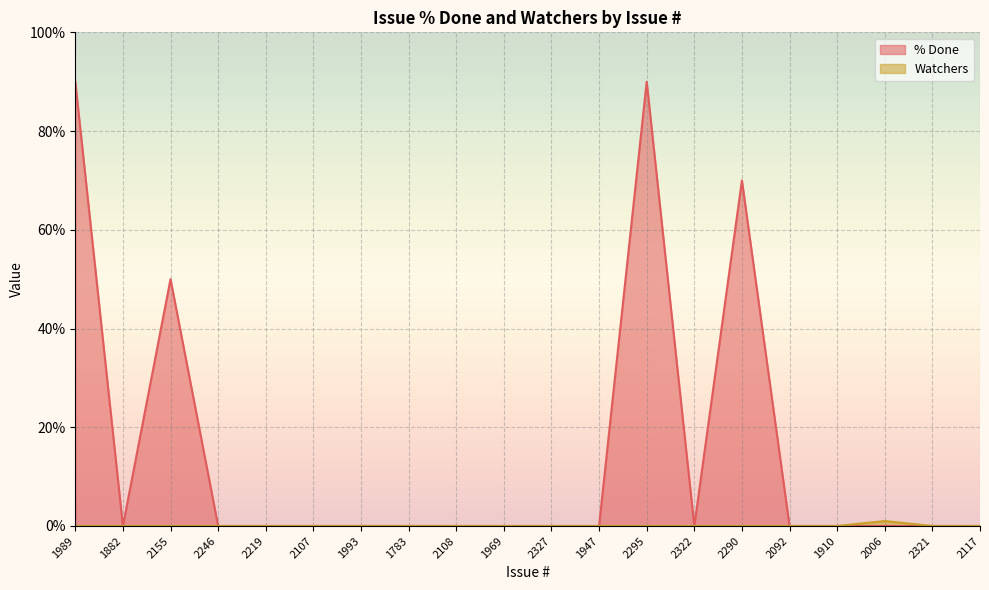

Reading right to left, extract all data points from this chart.

% Done: 0	0	0	0	0	70	0	90	0	0	0	0	0	0	0	0	0	50	0	90
Watchers: 0	0	1	0	0	0	0	0	0	0	0	0	0	0	0	0	0	0	0	0